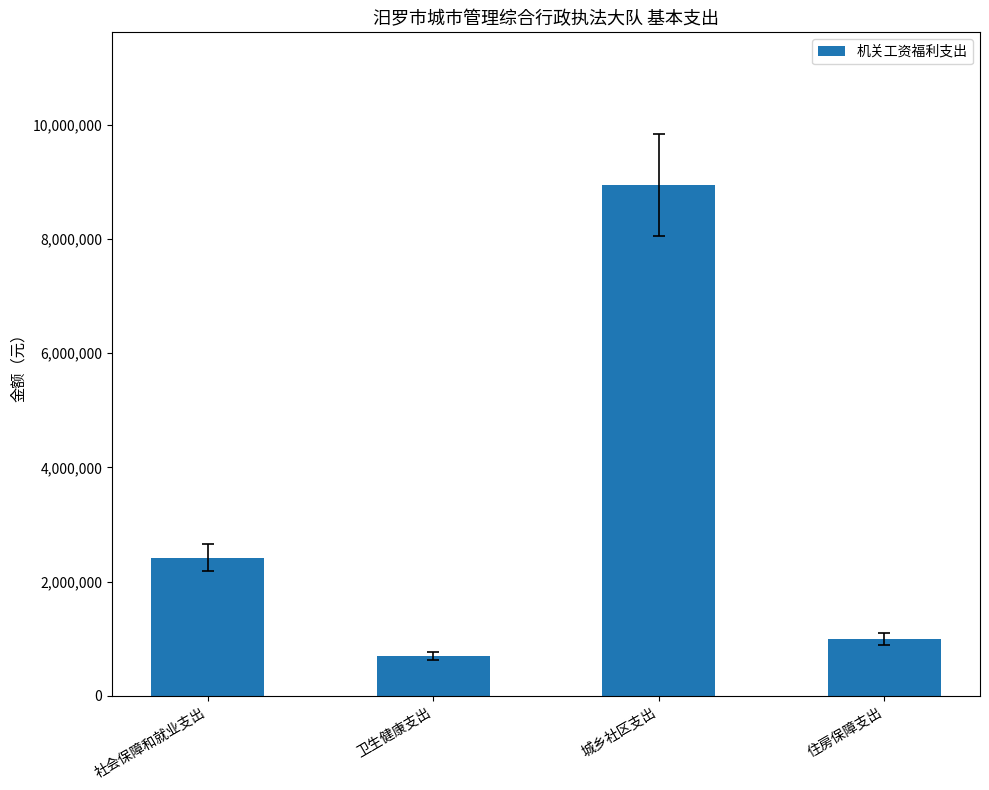

Is it true that the value at 社会保障和就业支出 is 4016001.5?

False